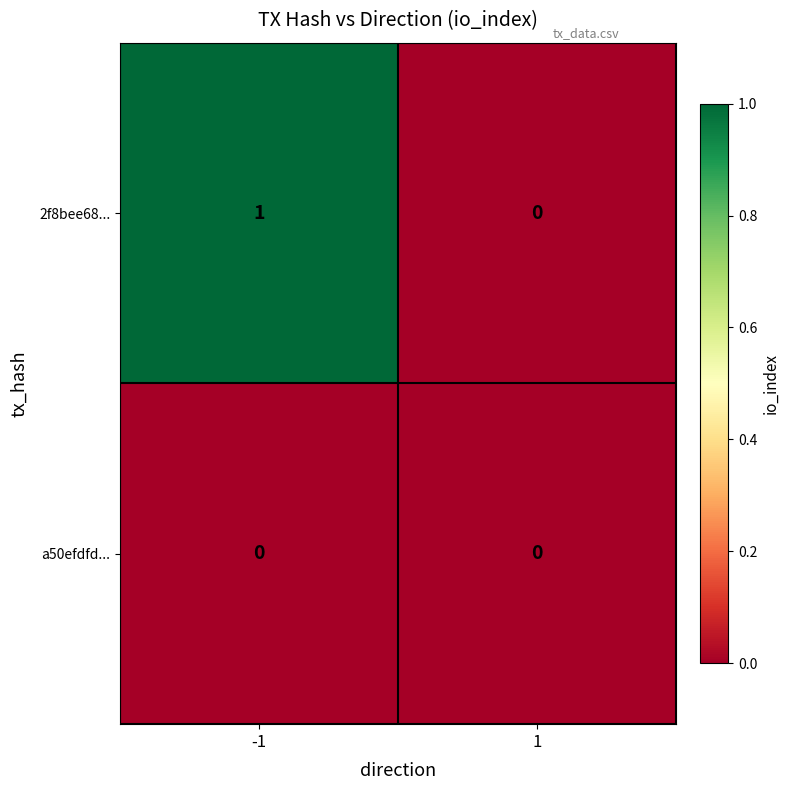

What is the spread (max minus min) of values at -1?

1